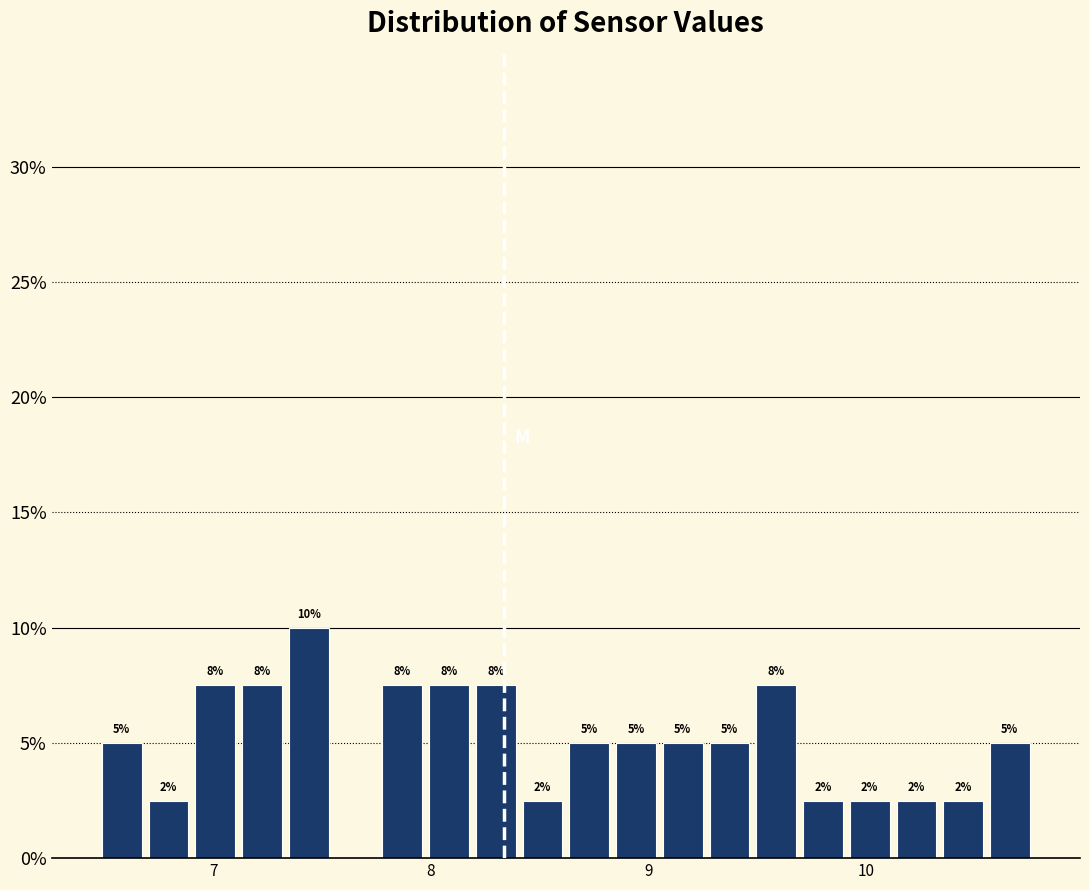

Around what value on the x-axis is the tallest bar? Give the approximate position of its centre, as read against the axis.

7.4